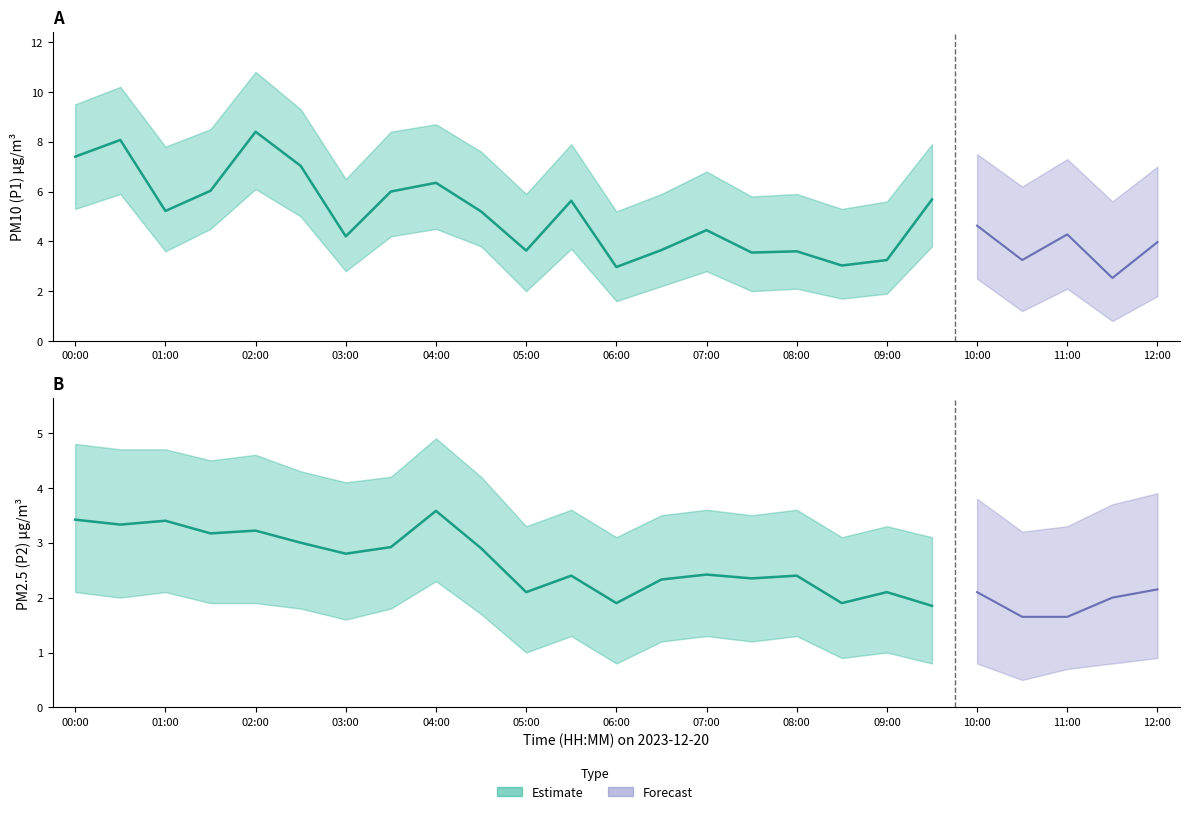

What is the approximate value of P2_lower at 03:30?

1.8